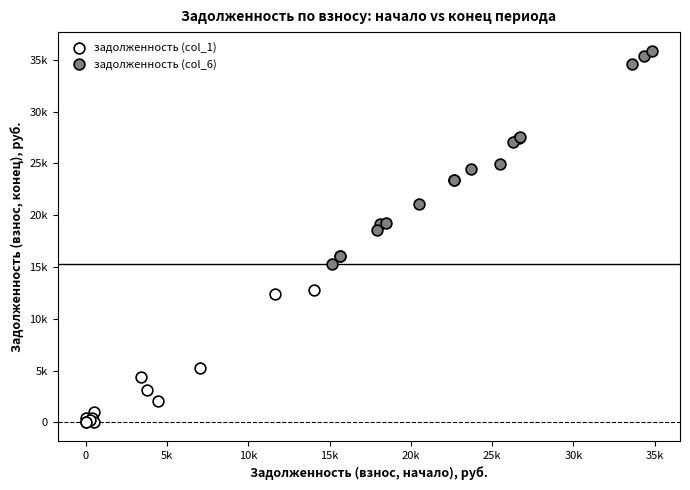

Which series contains the lowest Y value?

задолженность (col_1)